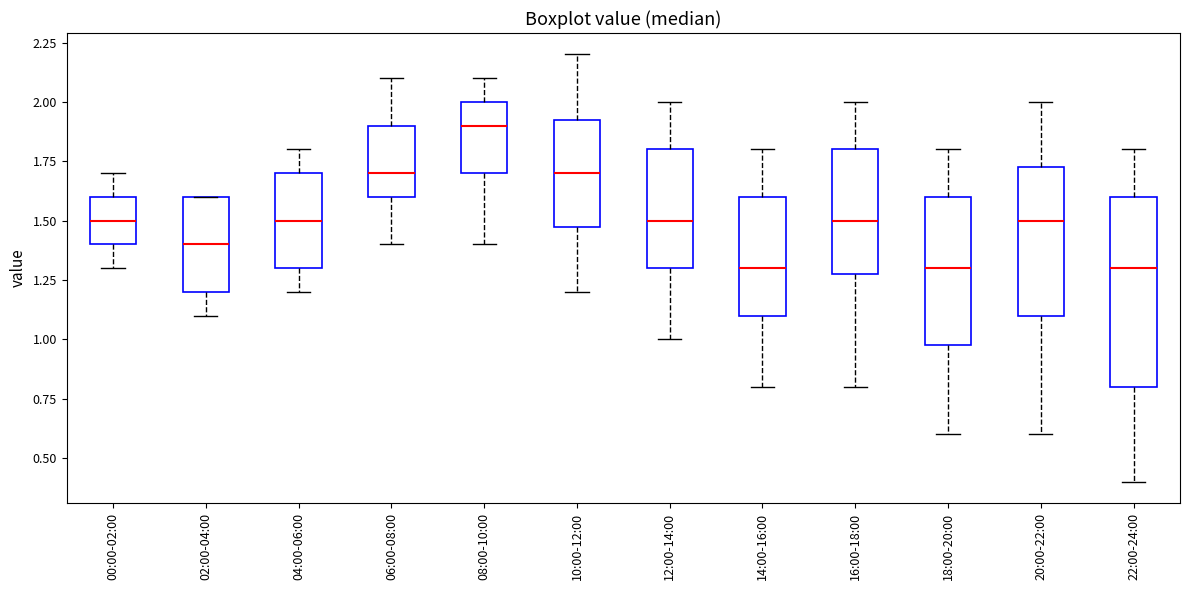

Where does the lower whisker of the box for 18:00-20:00 end on the y-axis? The values are not printed on the chart, so give them approximately, as read against the axis.

0.60